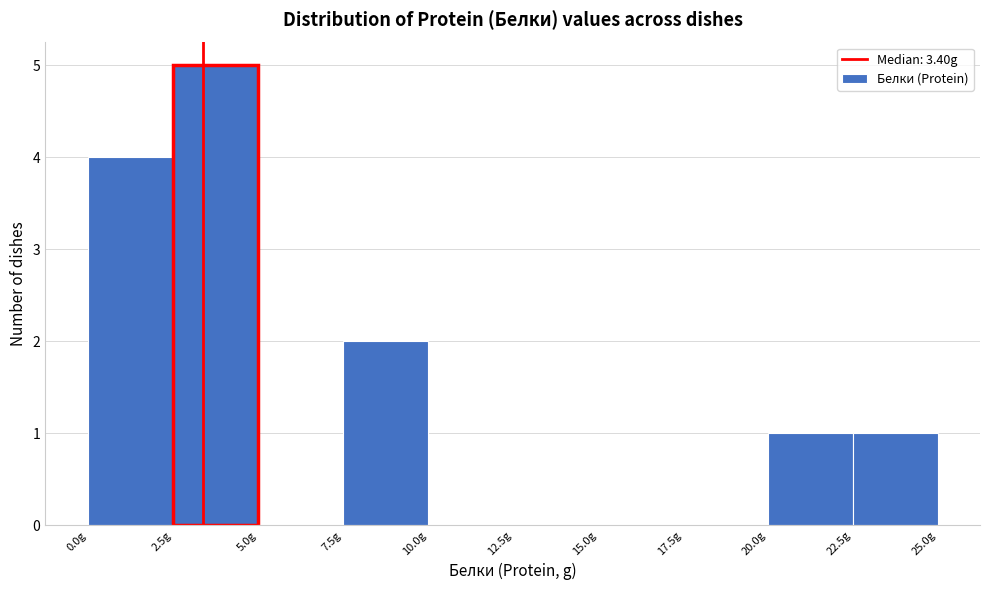

Which range on the x-axis has the tallest bar?

2.5 to 5.0